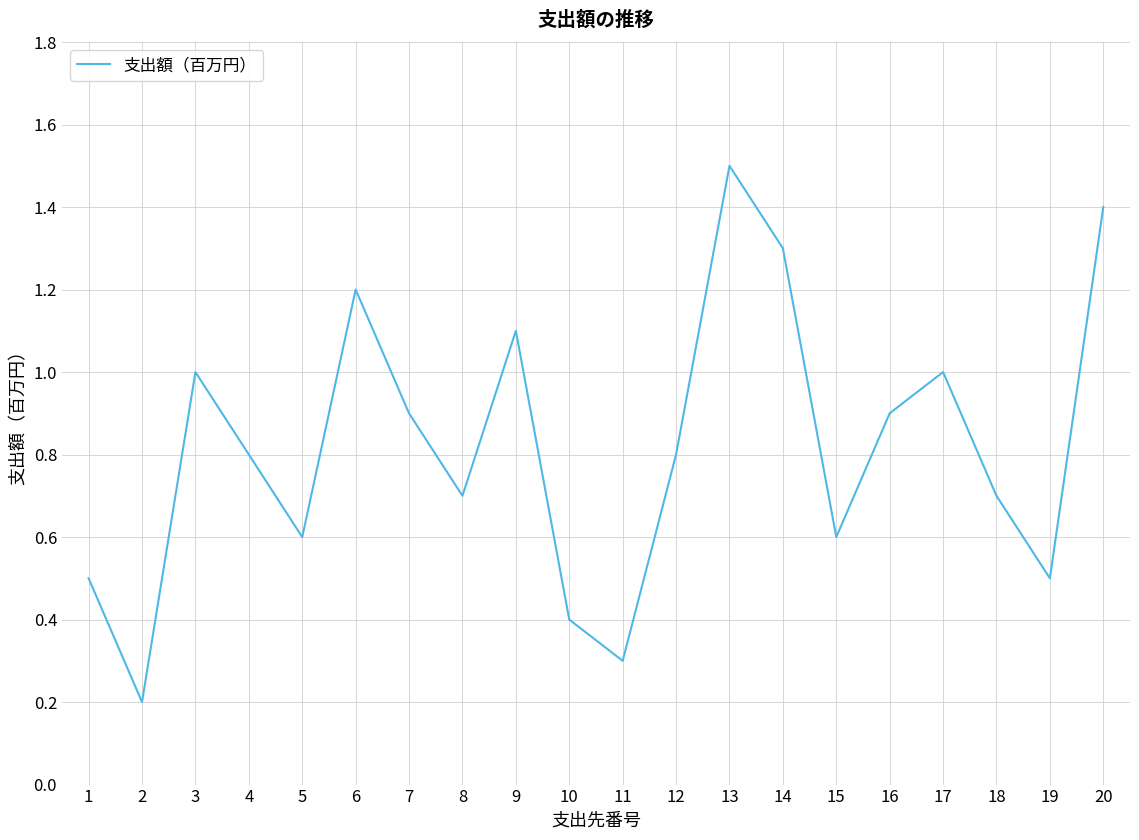

Reading left to right, list all the values displayed in this chart.

0.5	0.2	1.0	0.8	0.6	1.2	0.9	0.7	1.1	0.4	0.3	0.8	1.5	1.3	0.6	0.9	1.0	0.7	0.5	1.4